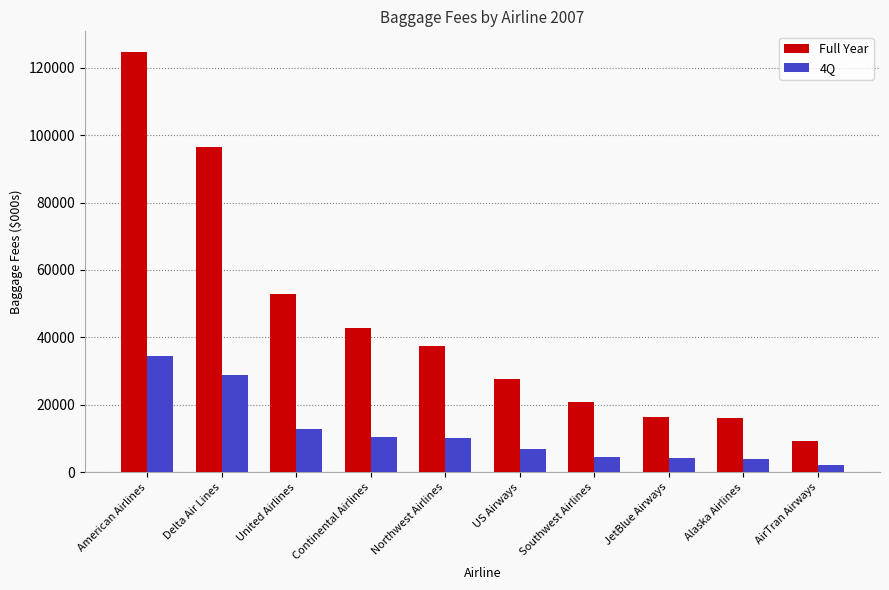

What is the maximum value shown in the chart?

124538